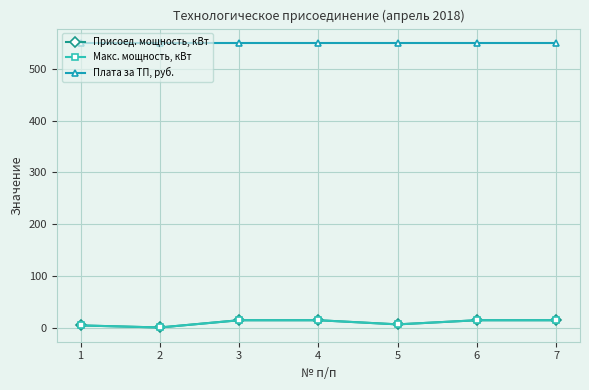

Is this an area chart (filled region under the line)?

No